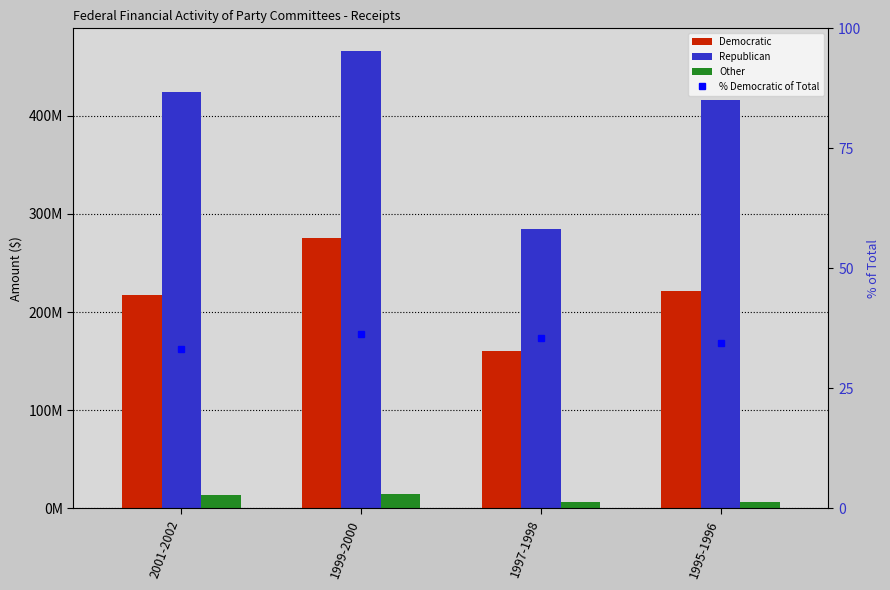

How many groups of bars are there?

4